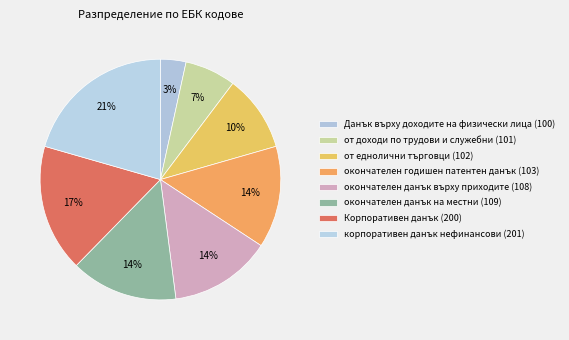

Is there a majority slice in this chart?

No